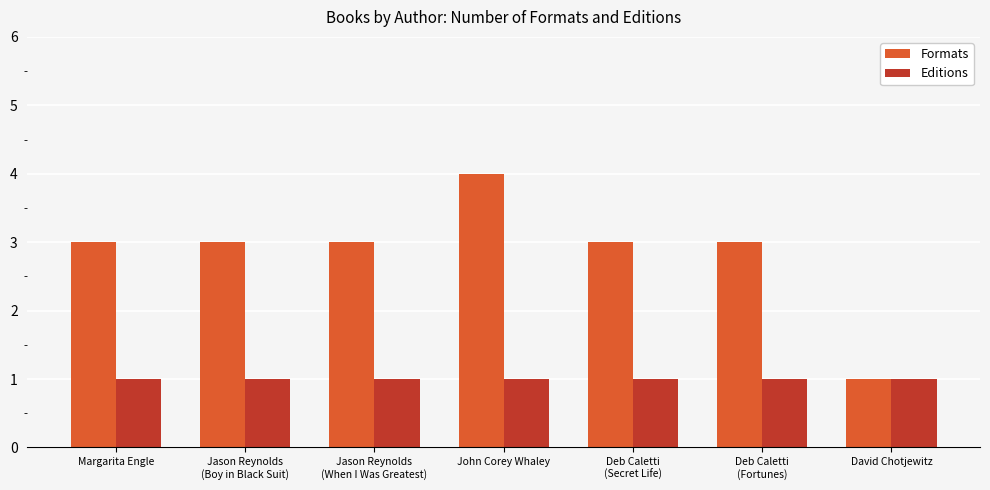

Reading left to right, extract all data points from this chart.

Formats: 3	3	3	4	3	3	1
Editions: 1	1	1	1	1	1	1